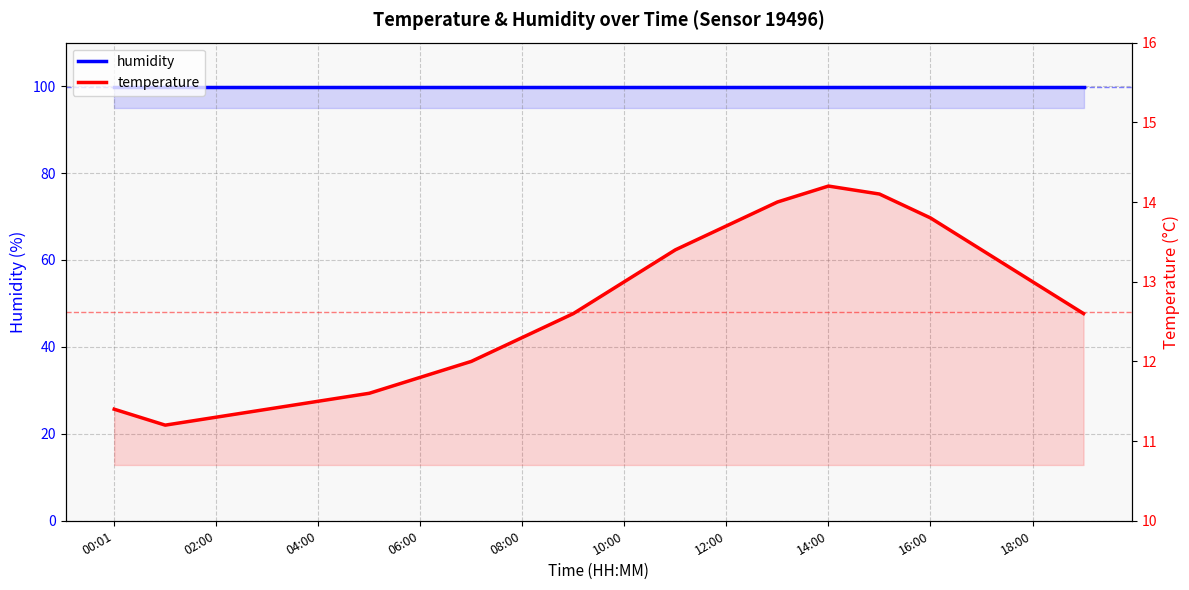

What is the label of the 13th point from the right?

14:00